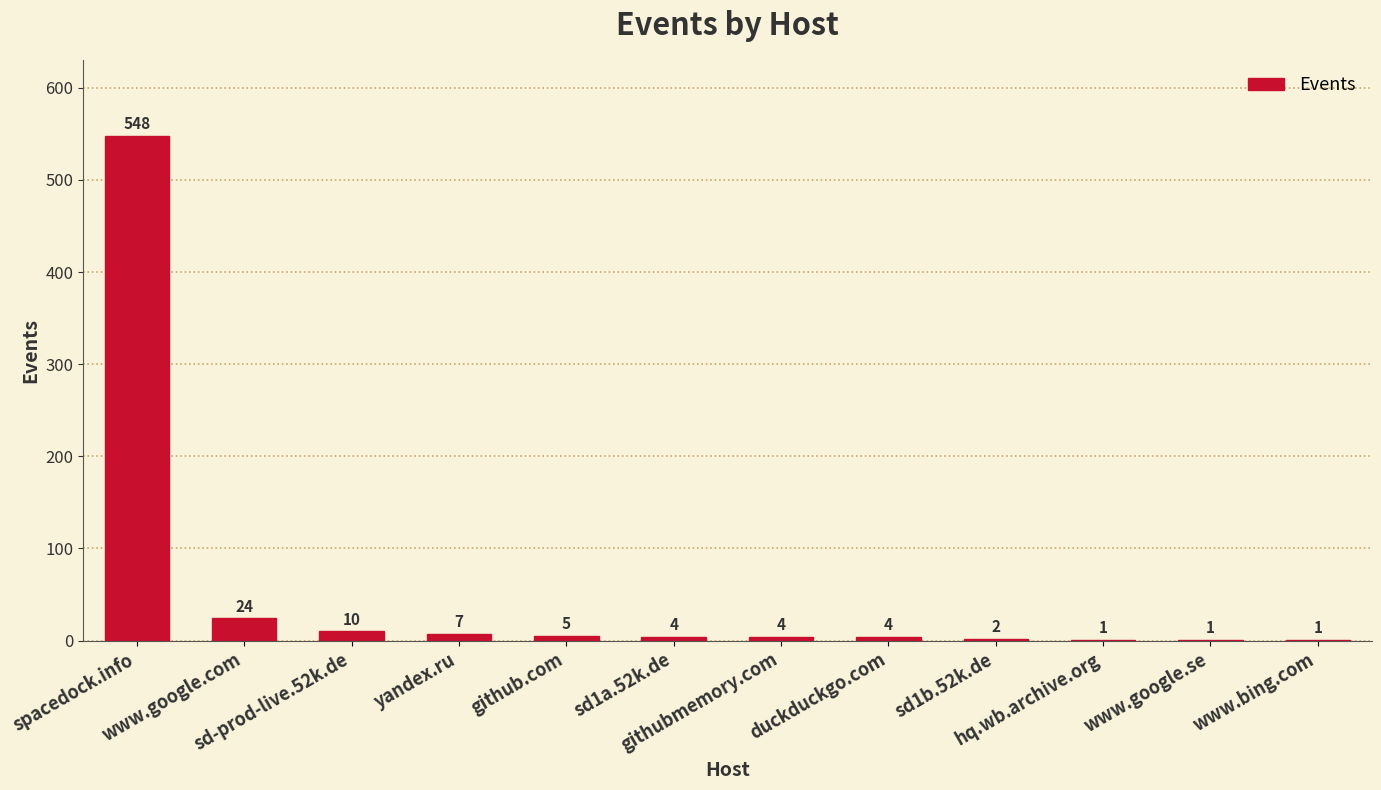

Count the number of data series in this chart.

1